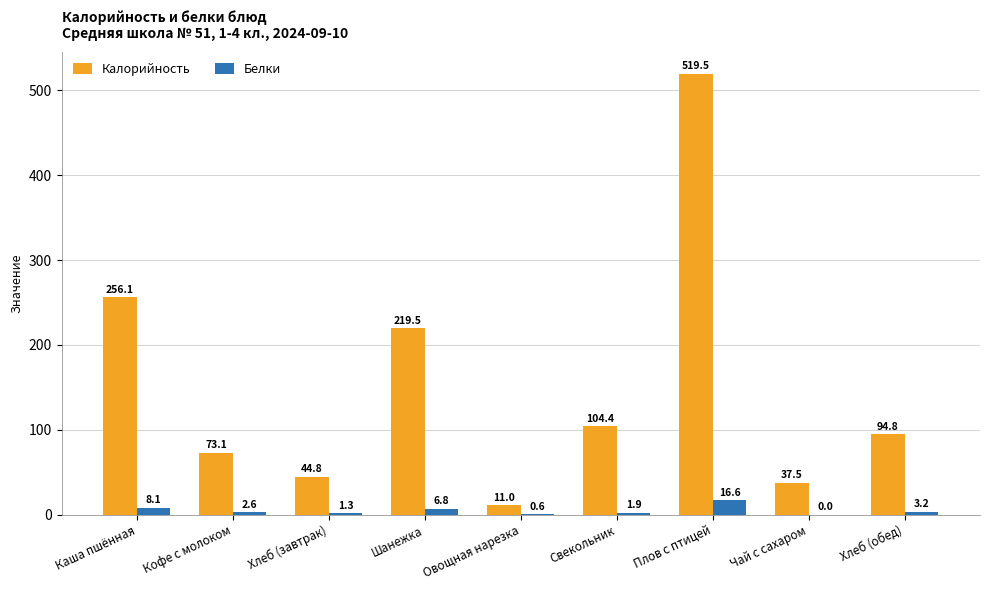

Is it true that Калорийность equals 37.5 at Чай с сахаром?

True